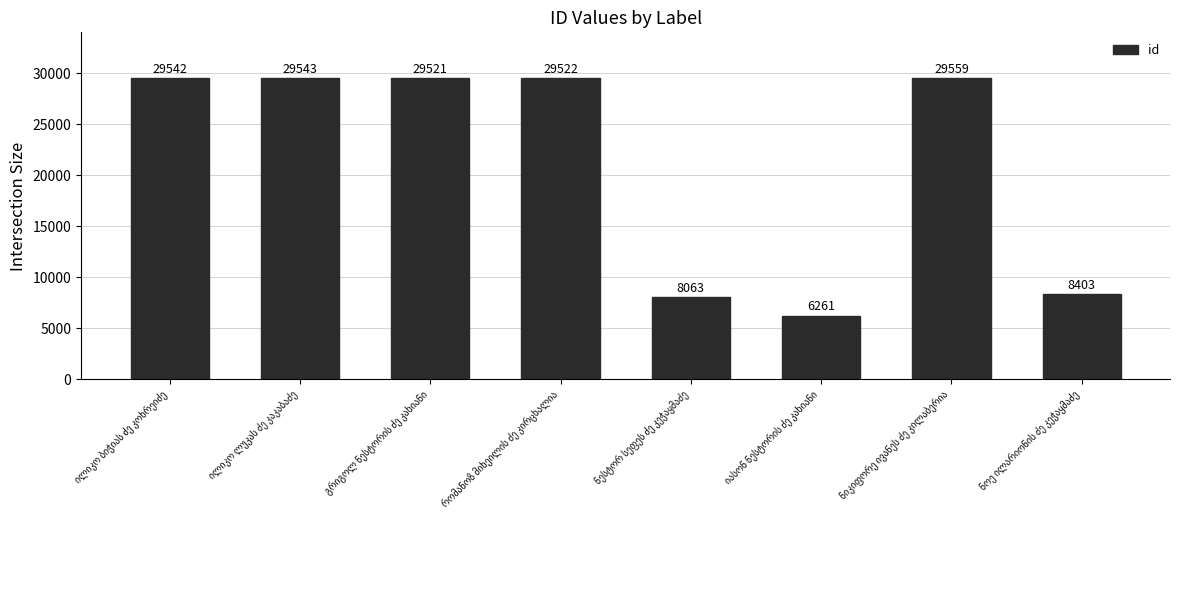

Reading right to left, list all the values displayed in this chart.

8403	29559	6261	8063	29522	29521	29543	29542